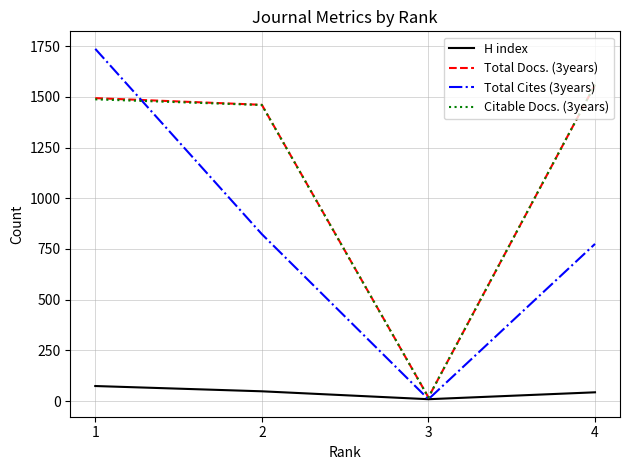

Is the value of Total Cites (3years) at 4 greater than the value of Citable Docs. (3years) at 1?

No